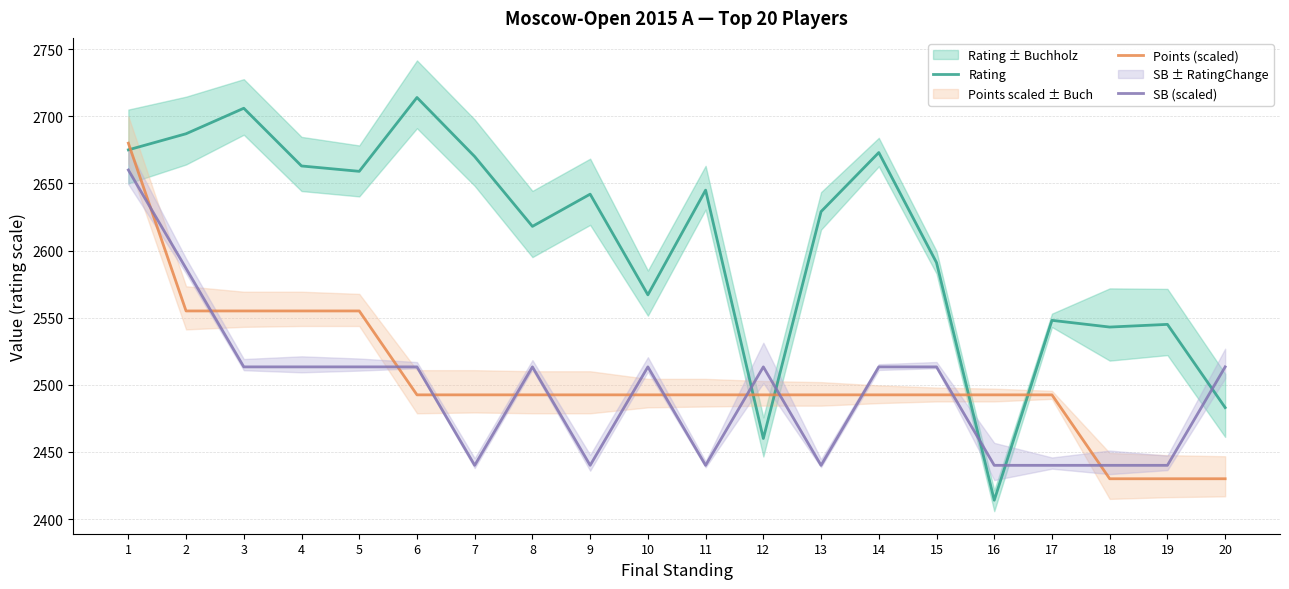

Does the chart have visible grid lines?

Yes